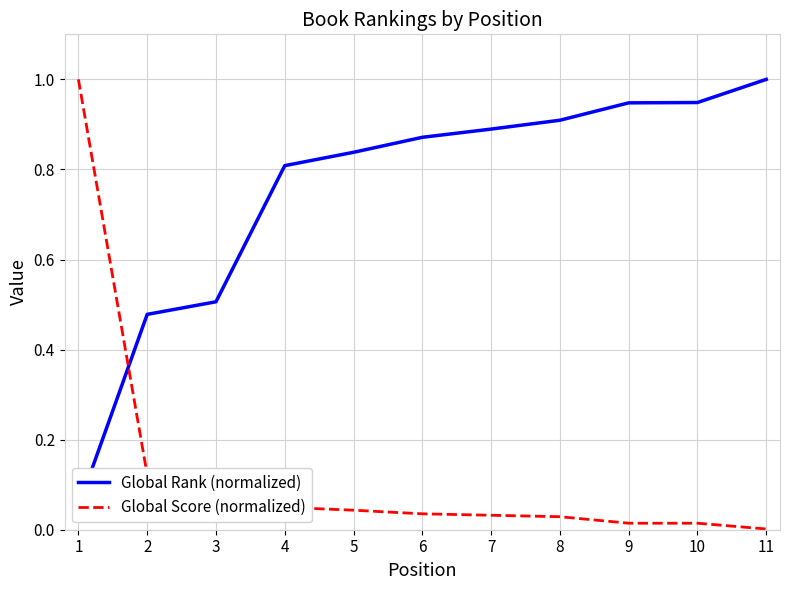

Is it true that Global Rank (normalized) equals 0.8 at 2?

False